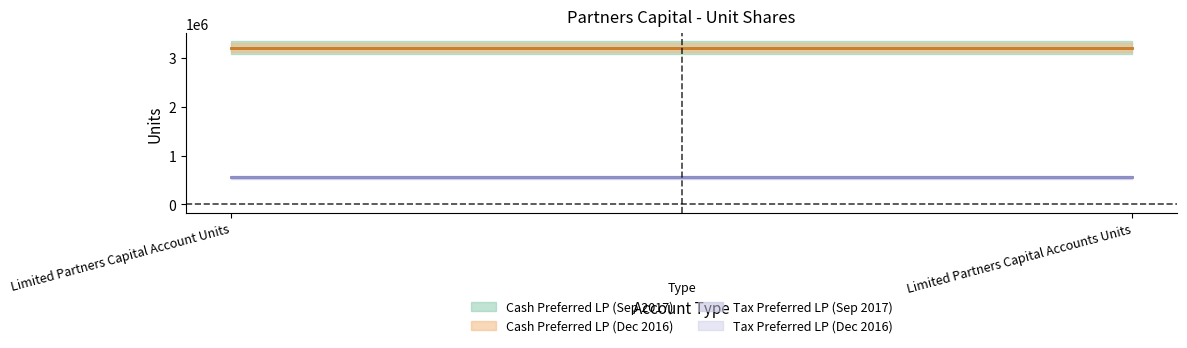

List the labels in order of Cash Preferred LP (Dec 2016) value, smallest first.

Limited Partners Capital Account Units, Limited Partners Capital Accounts Units